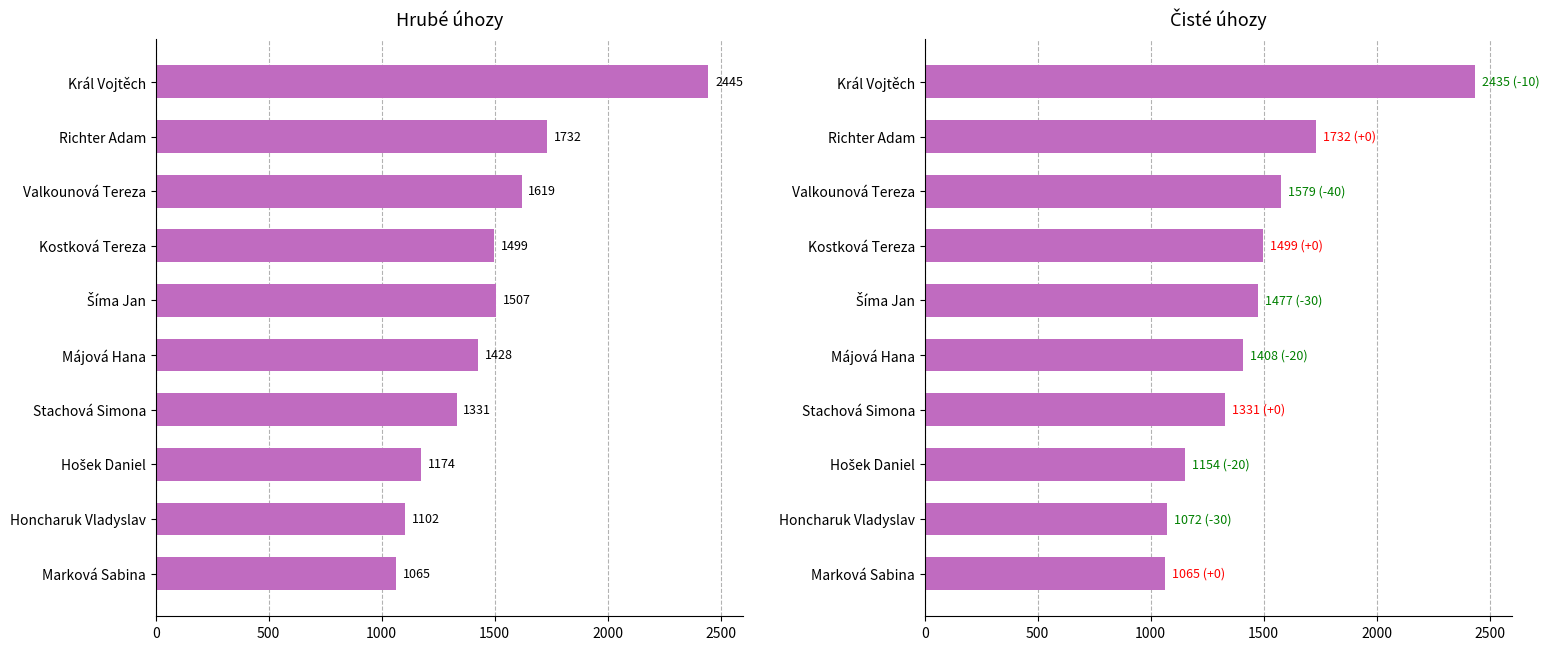

How many bars are there in each group?

2